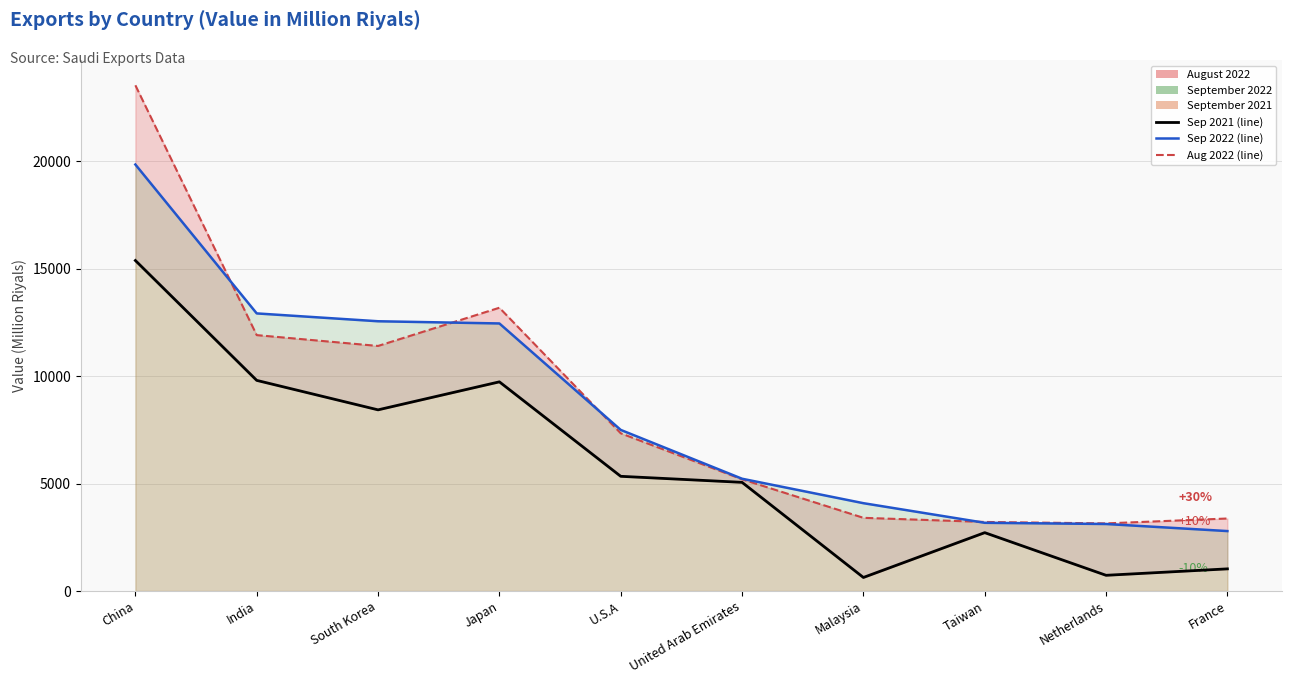

Between Japan and France, which is larger?

Japan